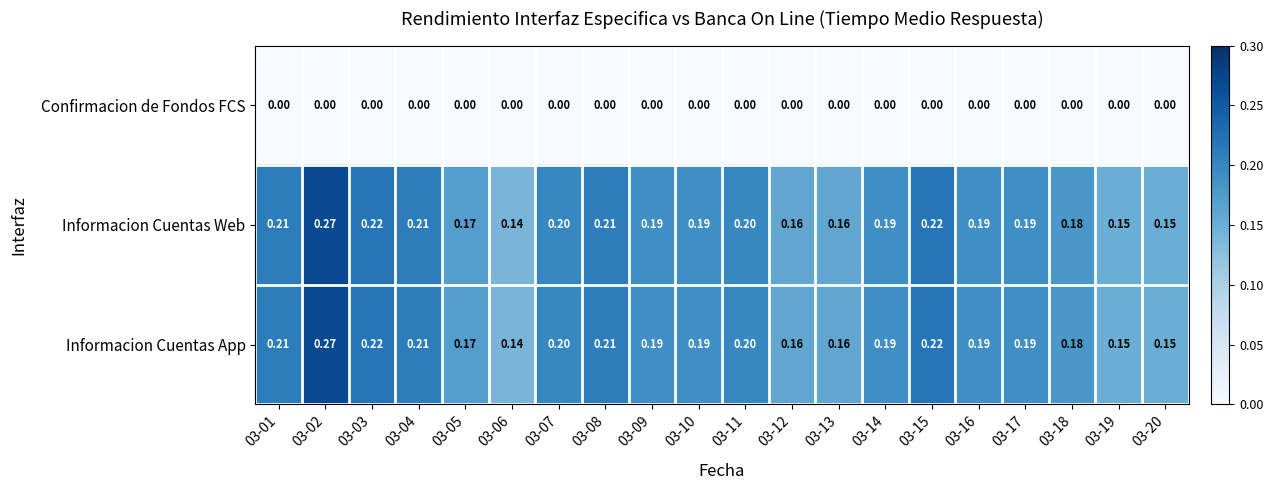

Is the value of Informacion Cuentas App at 03-18 greater than the value of Confirmacion de Fondos FCS at 03-03?

Yes